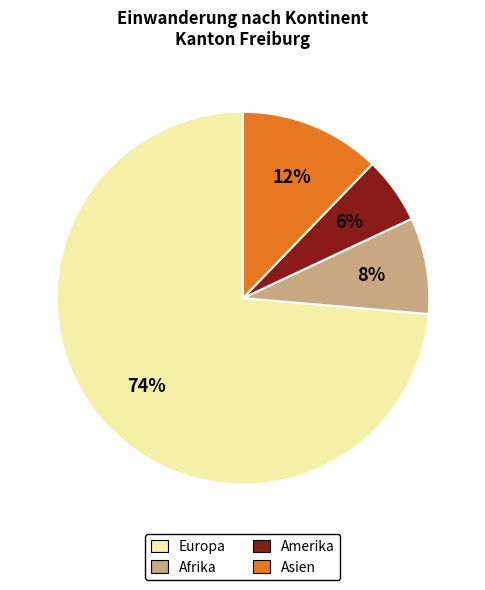

The Europa slice represents 82% of the pie. True or false?

False